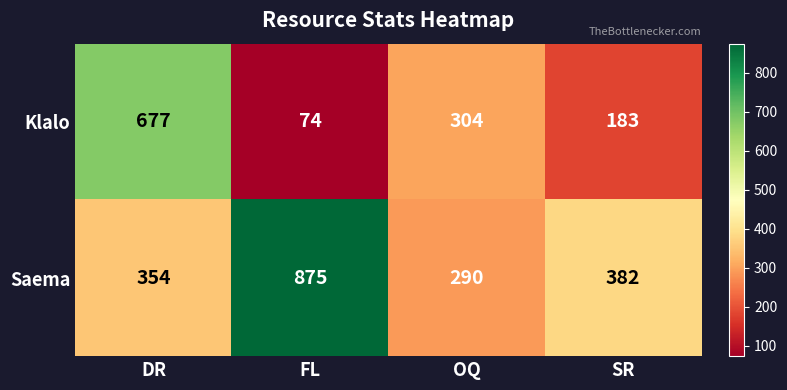

Between DR and SR, which series saw the biggest shift?

Klalo